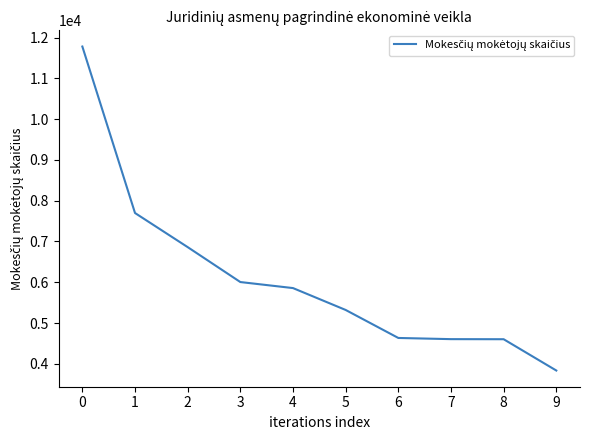

Is it true that the value at 4 is 5857?

True